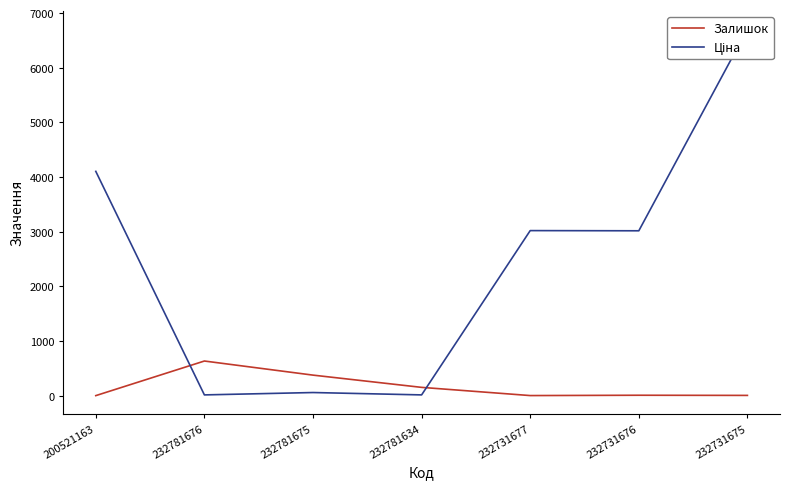

What is the sum of the Залишок values at 232731675 and 232781675?

383